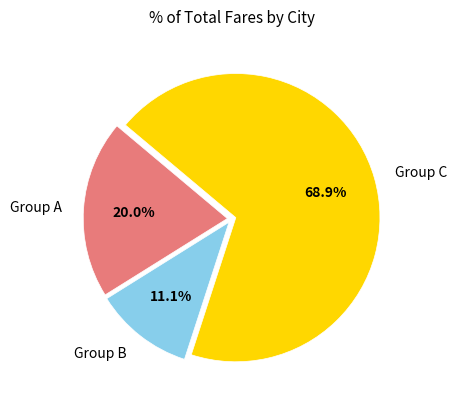

Rank the categories by value from highest to lowest.

Group C, Group A, Group B